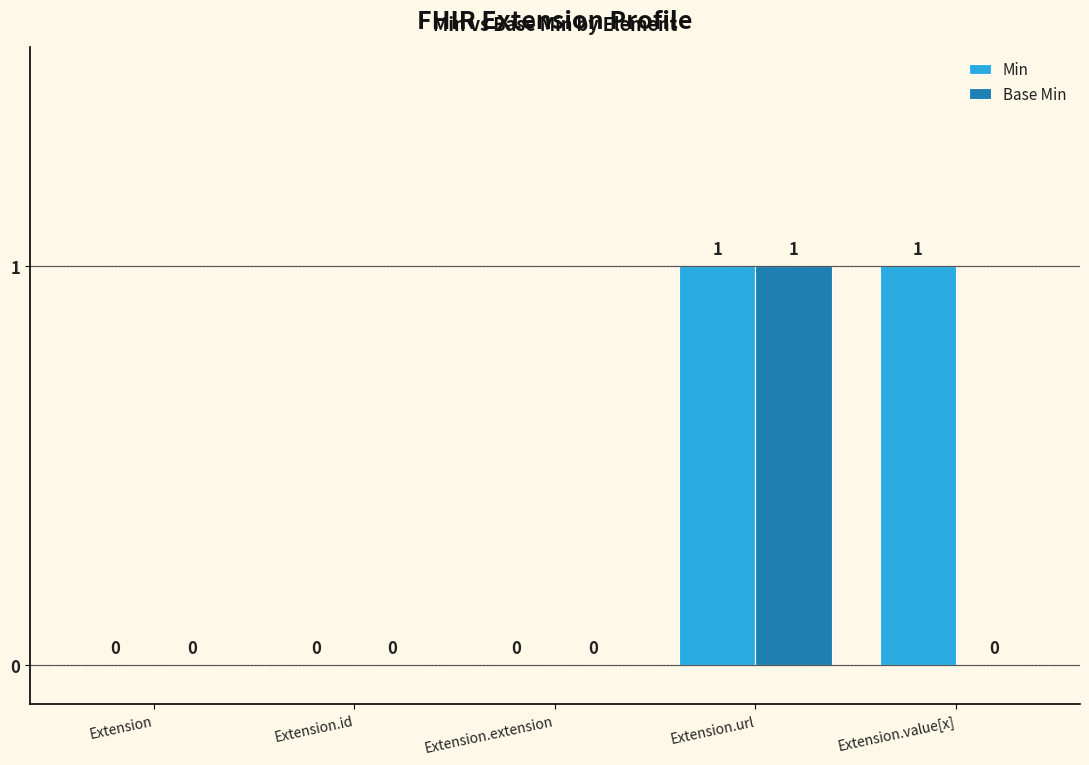

True or false: Min has a value of 1 at Extension.url.

True